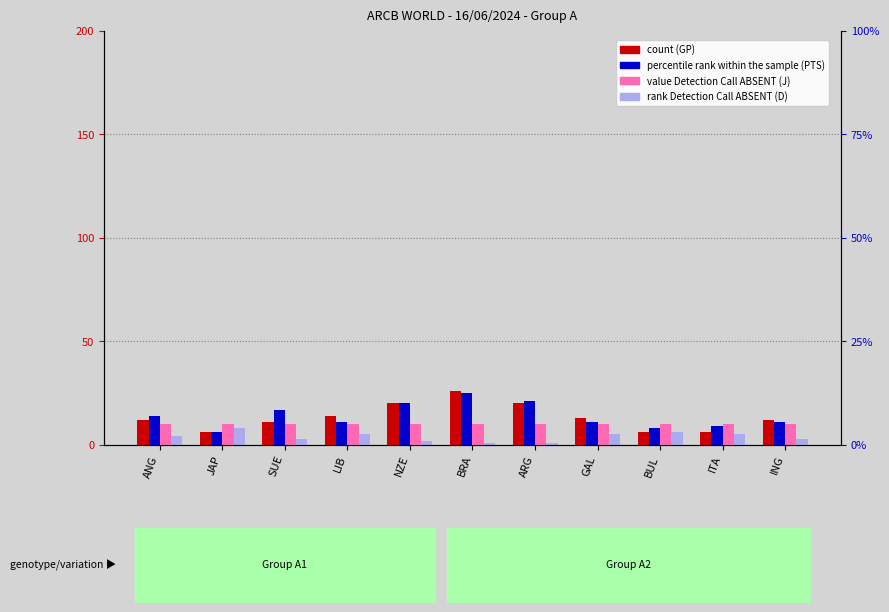

Read the value Detection Call ABSENT (J) value at ANG.

10